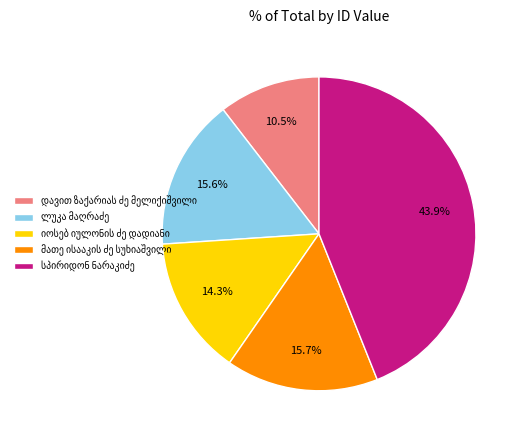

Is there a majority slice in this chart?

No